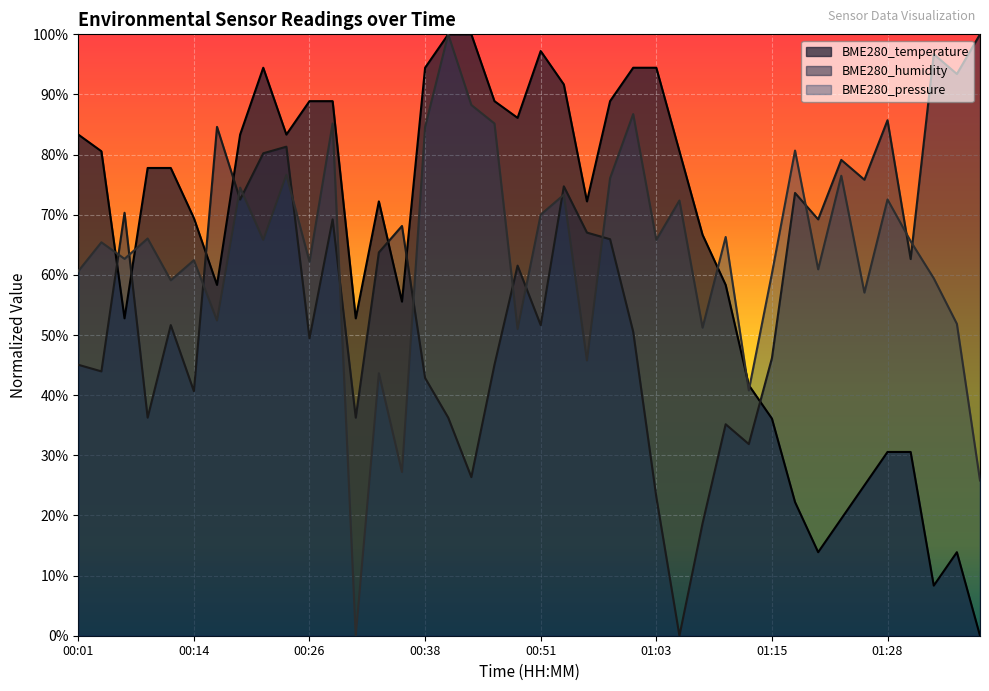

What is the average value of the BME280_humidity series?

0.6